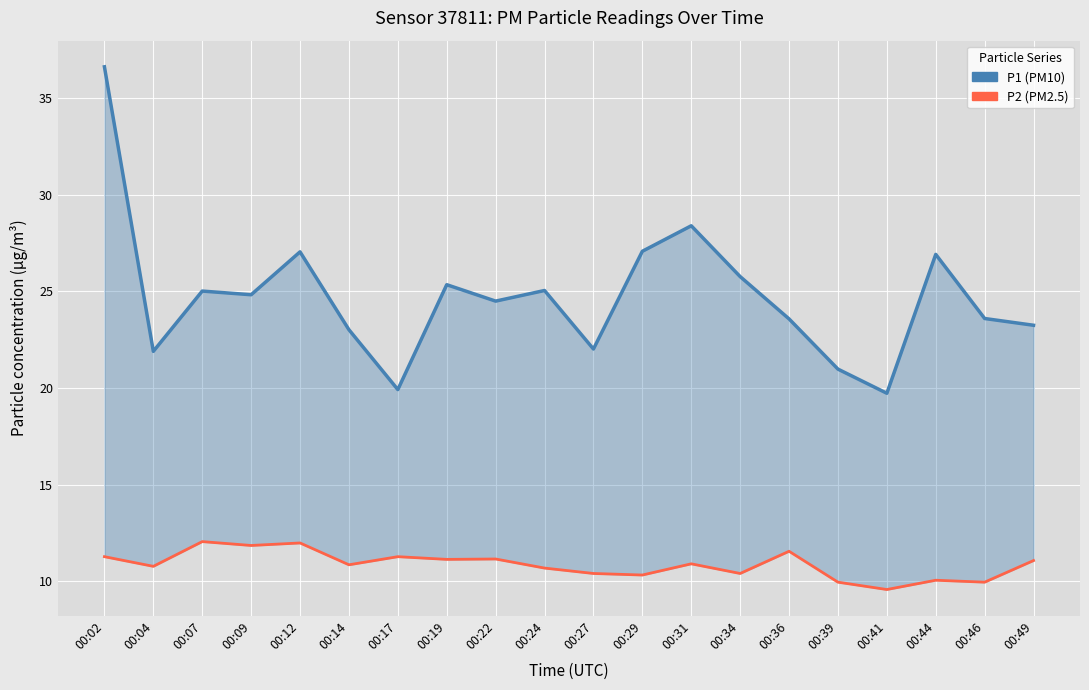

Rank the categories by P1 (PM10) value from lowest to highest.

00:41, 00:17, 00:39, 00:04, 00:27, 00:14, 00:49, 00:36, 00:46, 00:22, 00:09, 00:07, 00:24, 00:19, 00:34, 00:44, 00:12, 00:29, 00:31, 00:02